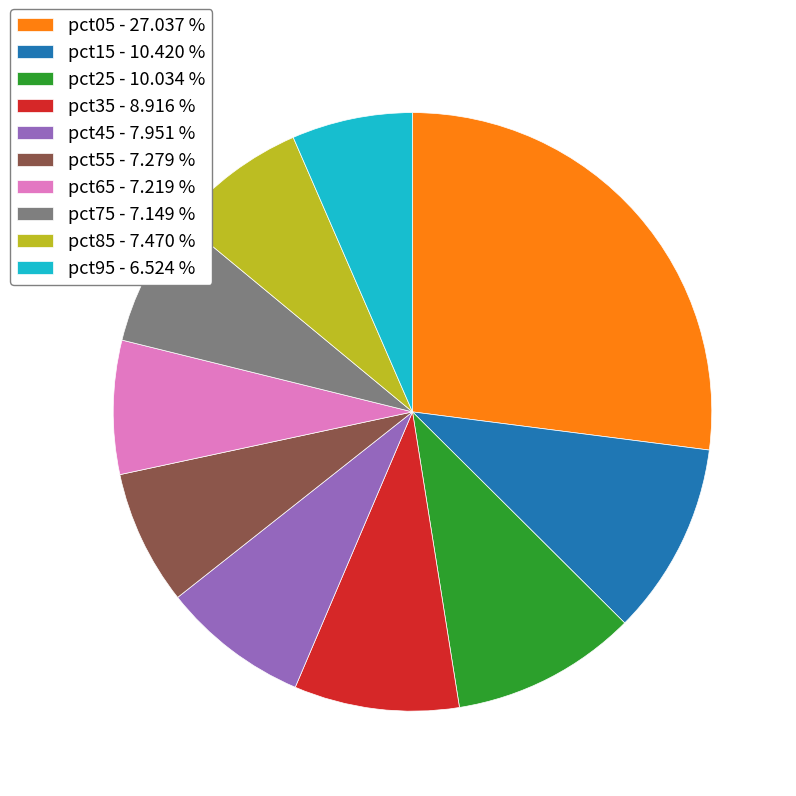

Which has a higher value, pct15 - 10.420 % or pct45 - 7.951 %?

pct15 - 10.420 %